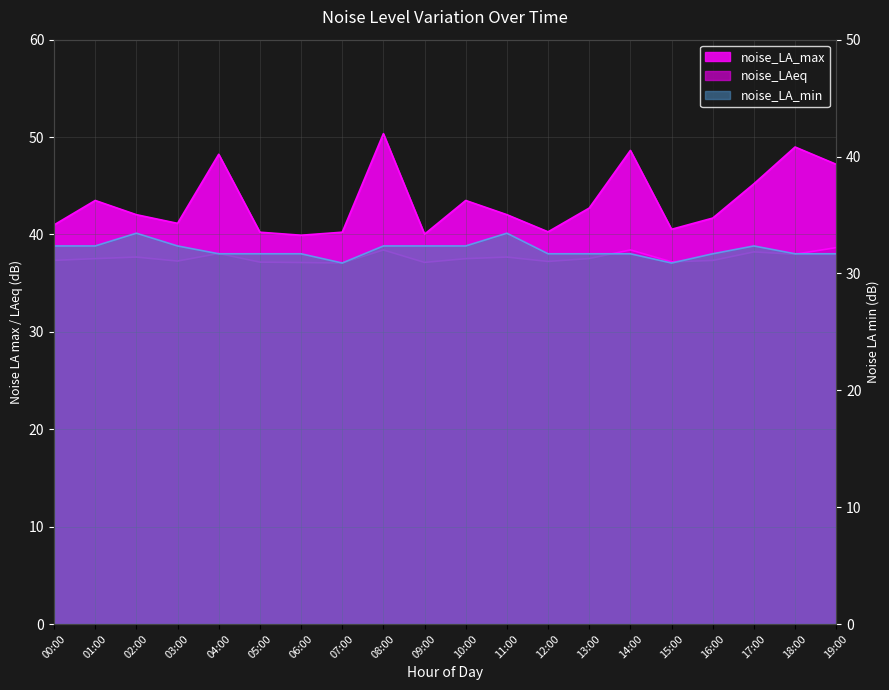

At how many categories does at least one series exceed 35?

20